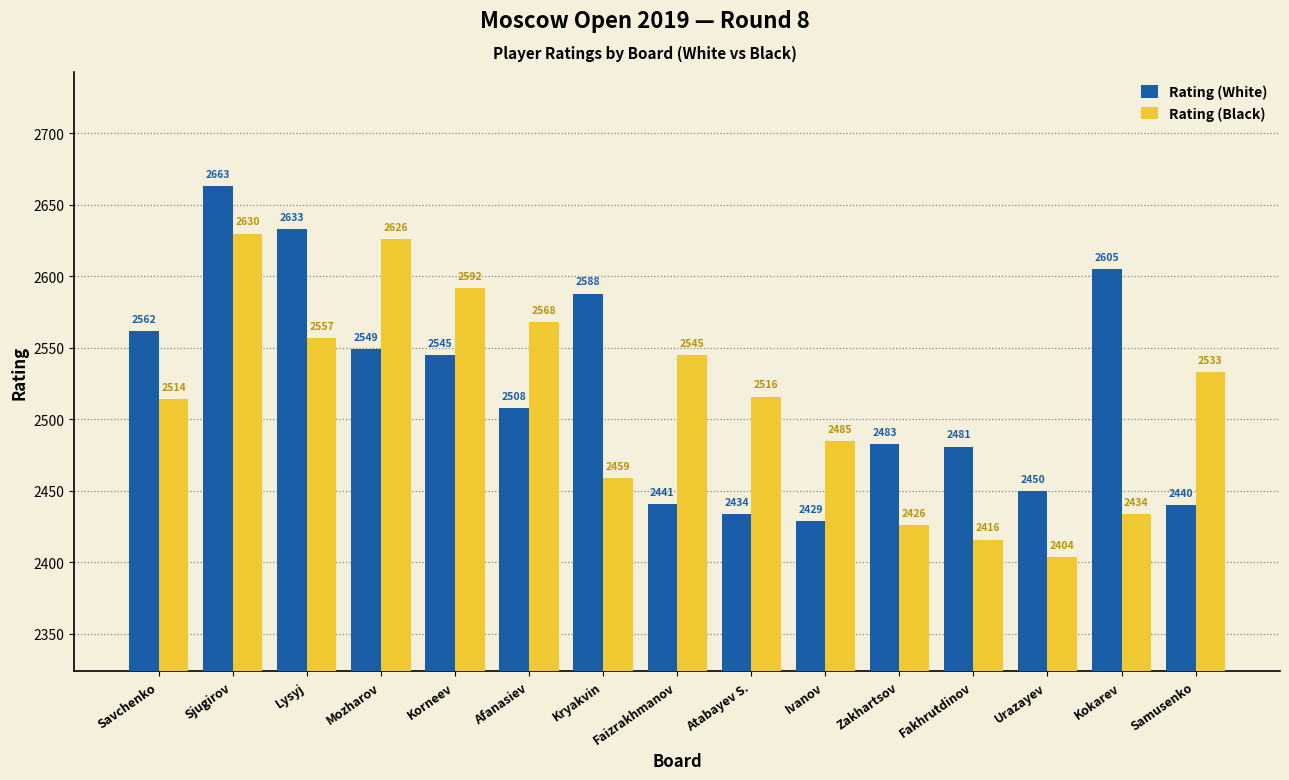

Rank the categories by Rating (Black) value from highest to lowest.

Sjugirov, Mozharov, Korneev, Afanasiev, Lysyj, Faizrakhmanov, Samusenko, Atabayev S., Savchenko, Ivanov, Kryakvin, Kokarev, Zakhartsov, Fakhrutdinov, Urazayev